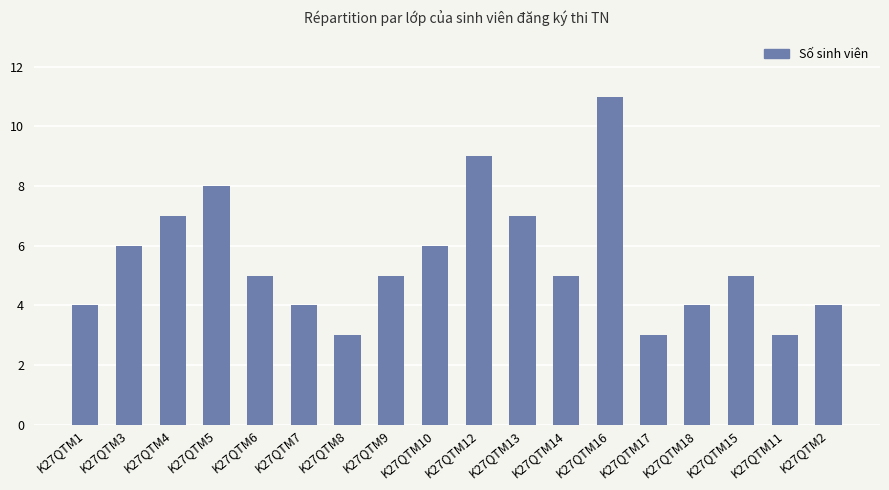

What is the sum of all values?

99